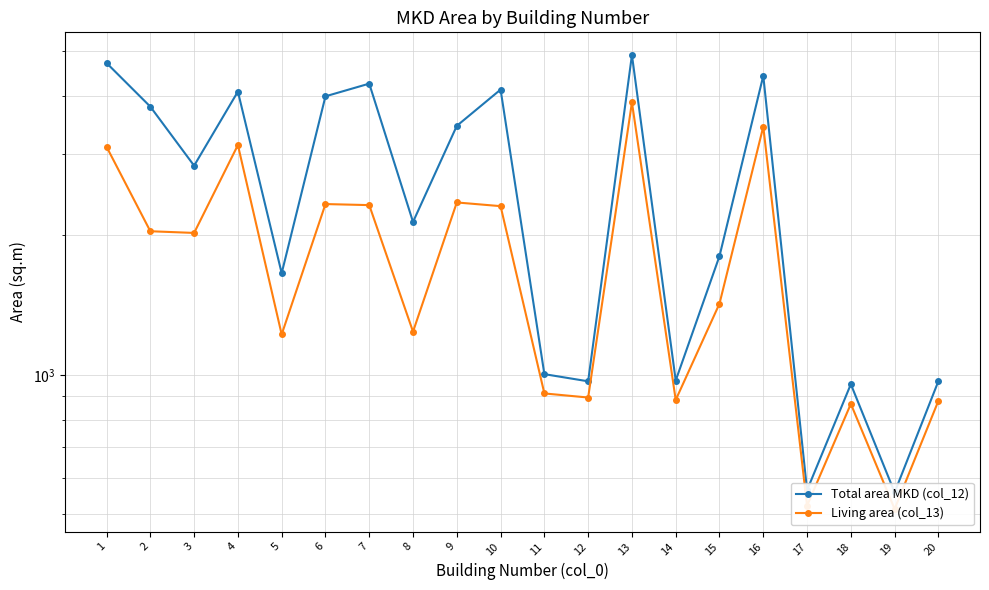

Is this an area chart (filled region under the line)?

No